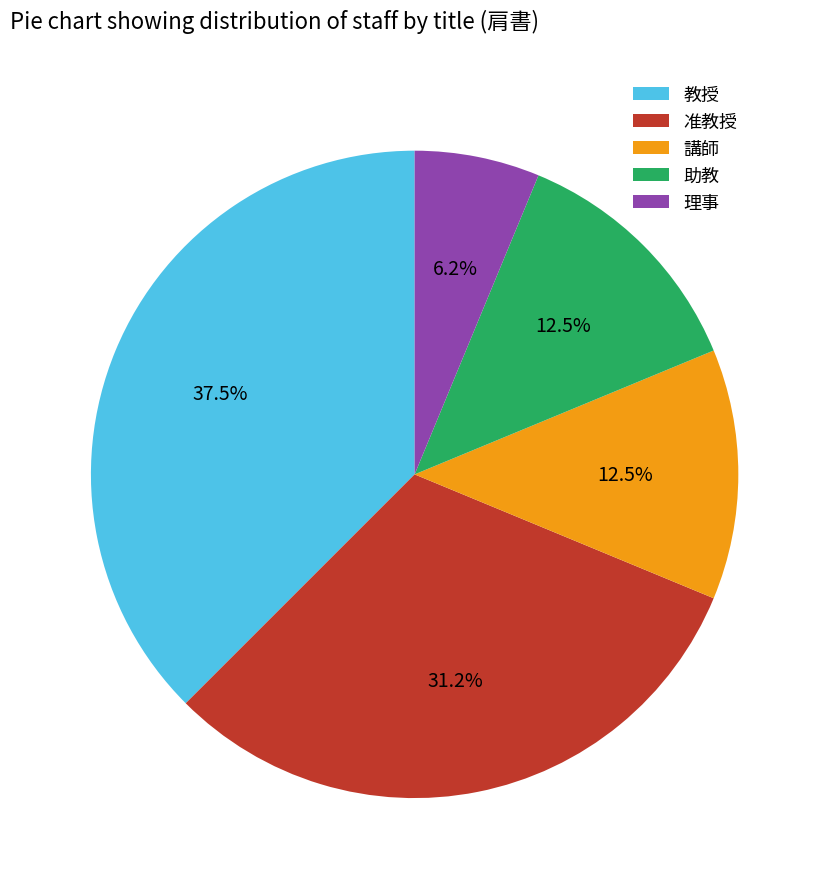

Does 助教 represent more than half of the total?

No